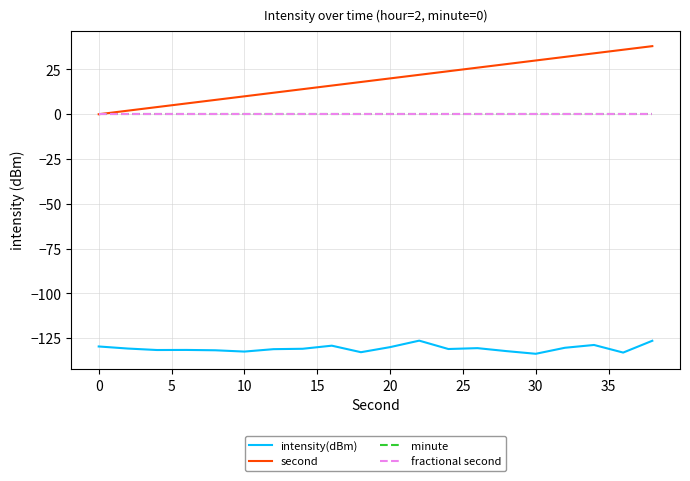

Does the chart have visible grid lines?

Yes